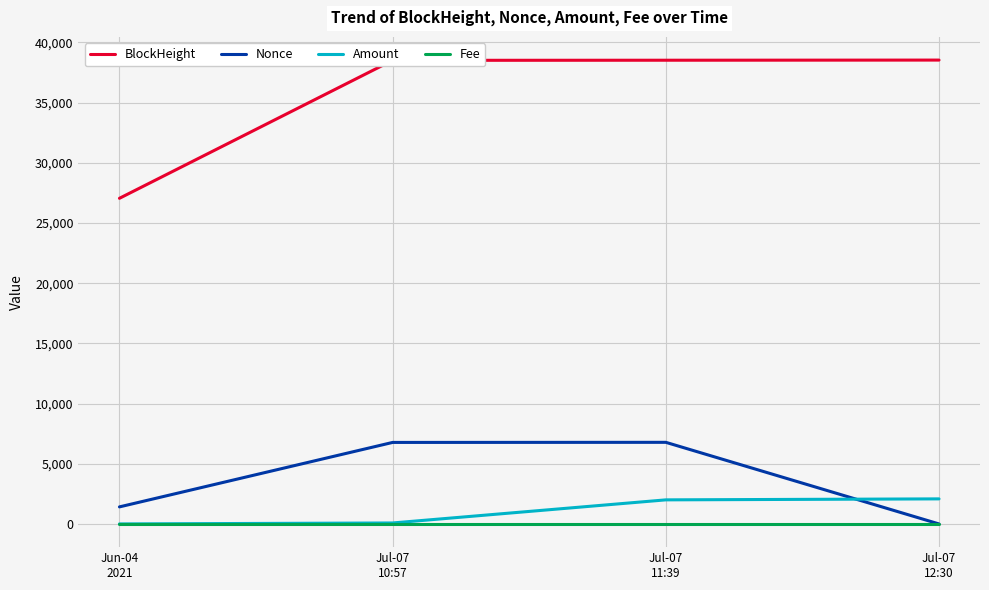

Which series has the largest total across all categories?

BlockHeight